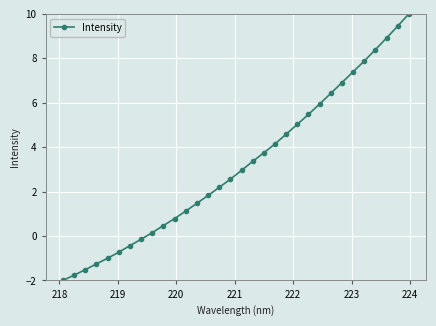

What is the minimum value shown in the chart?

-2.0